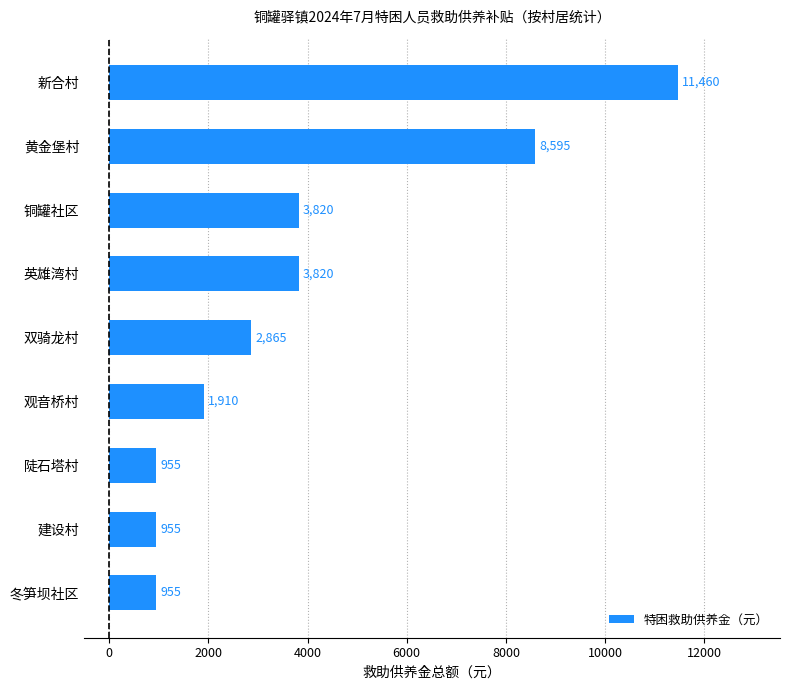

What is the greatest value displayed?

11460